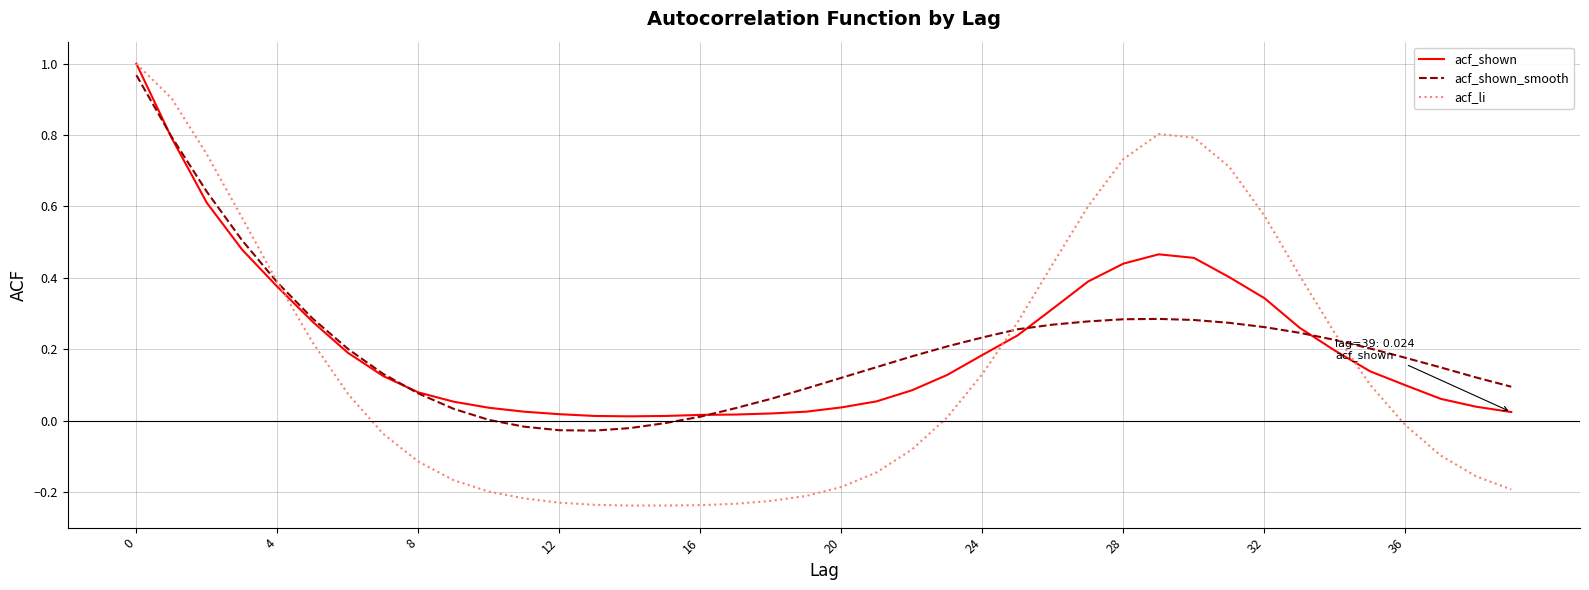

Which series has the widest spread of values?

acf_li